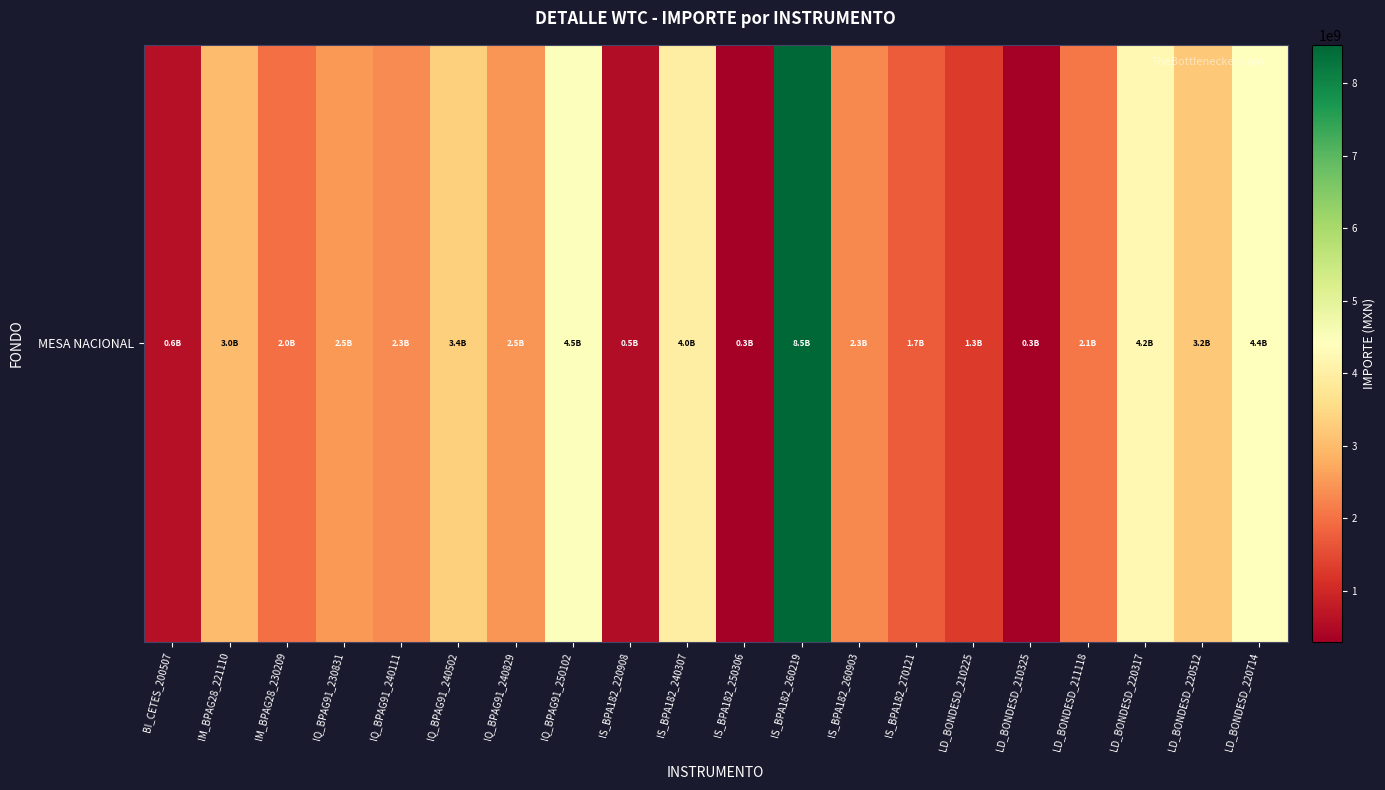

Reading left to right, what are all the values shown in this chart?

596079120.0	3002589549.7	1999504020.0	2488064960.0	2339493941.4	3351201098.2	2463273325.2	4465615212.9	547805529.2	3988981488.6	319805043.2	8525557563.3	2315295411.2	1729443354.5	1295852147.8	300071064.0	2084811348.2	4223364864.1	3219967988.4	4434129986.8